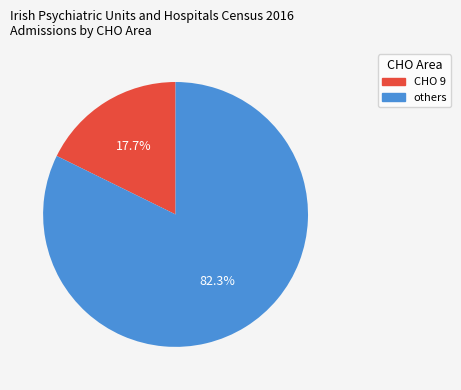

Is there a majority slice in this chart?

Yes